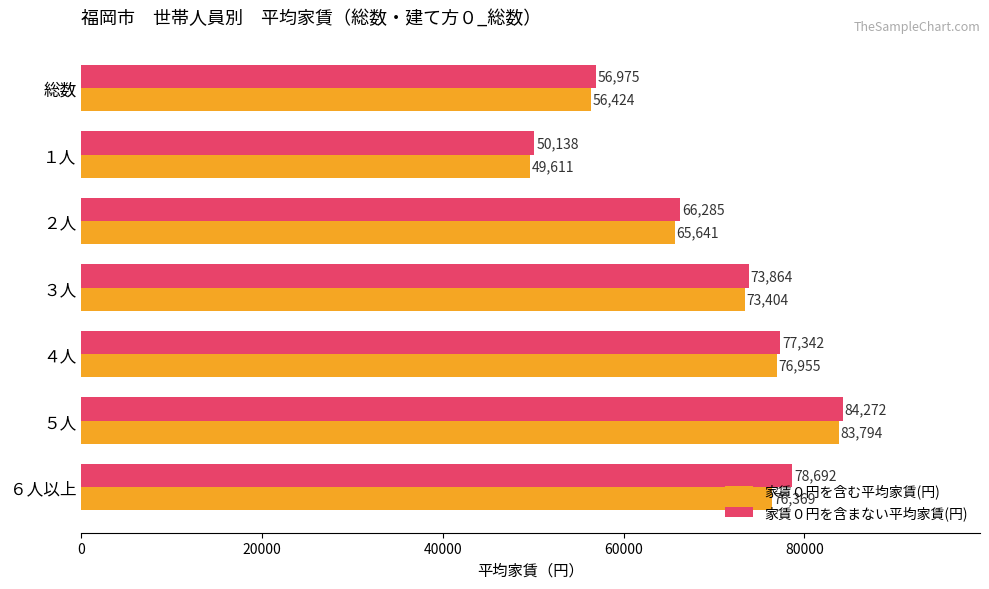

Rank the series by their average value, from highest to lowest.

家賃０円を含まない平均家賃(円), 家賃０円を含む平均家賃(円)